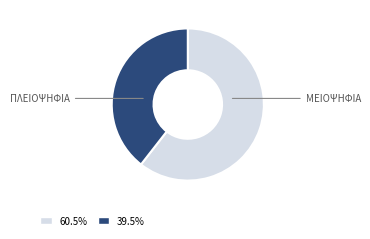

Combined, do 39.5% and 60.5% account for over 50%?

Yes